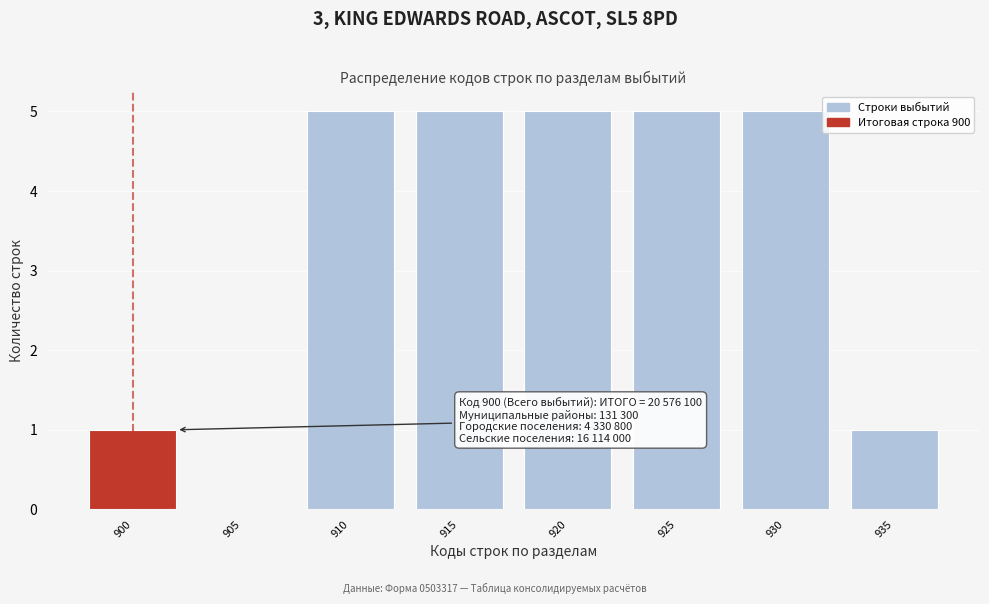

Reading left to right, transcribe all the data shown in this chart.

900=1	905=0	910=5	915=5	920=5	925=5	930=5	935=1